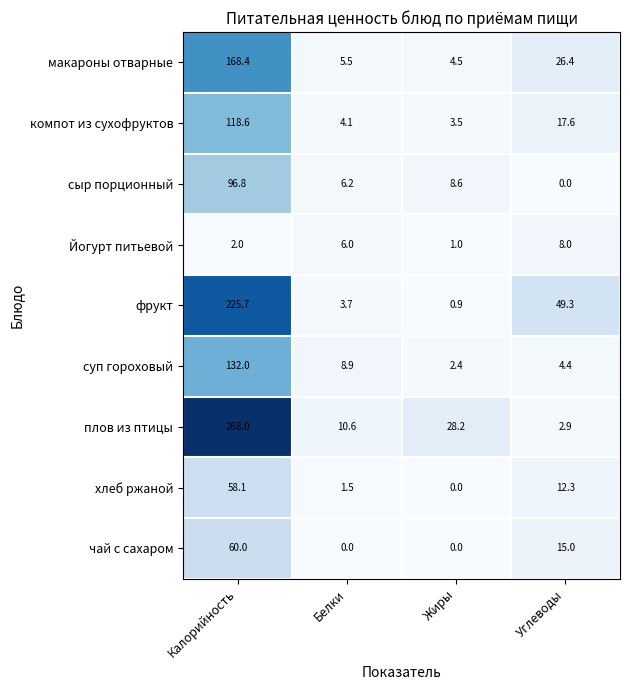

At which label is макароны отварные closest to 86?

Углеводы